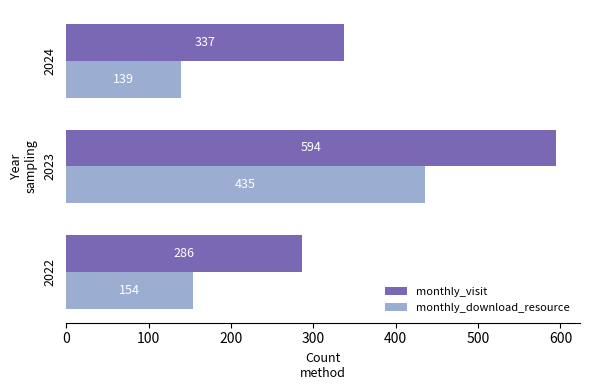

Which series has the largest range (max minus min)?

monthly_visit